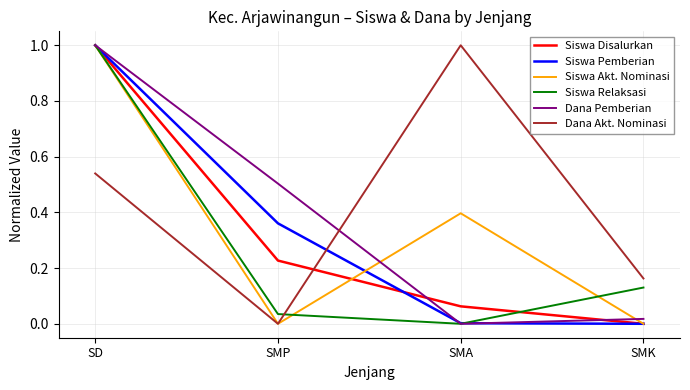

What is the average value of the Siswa Relaksasi series?

0.3